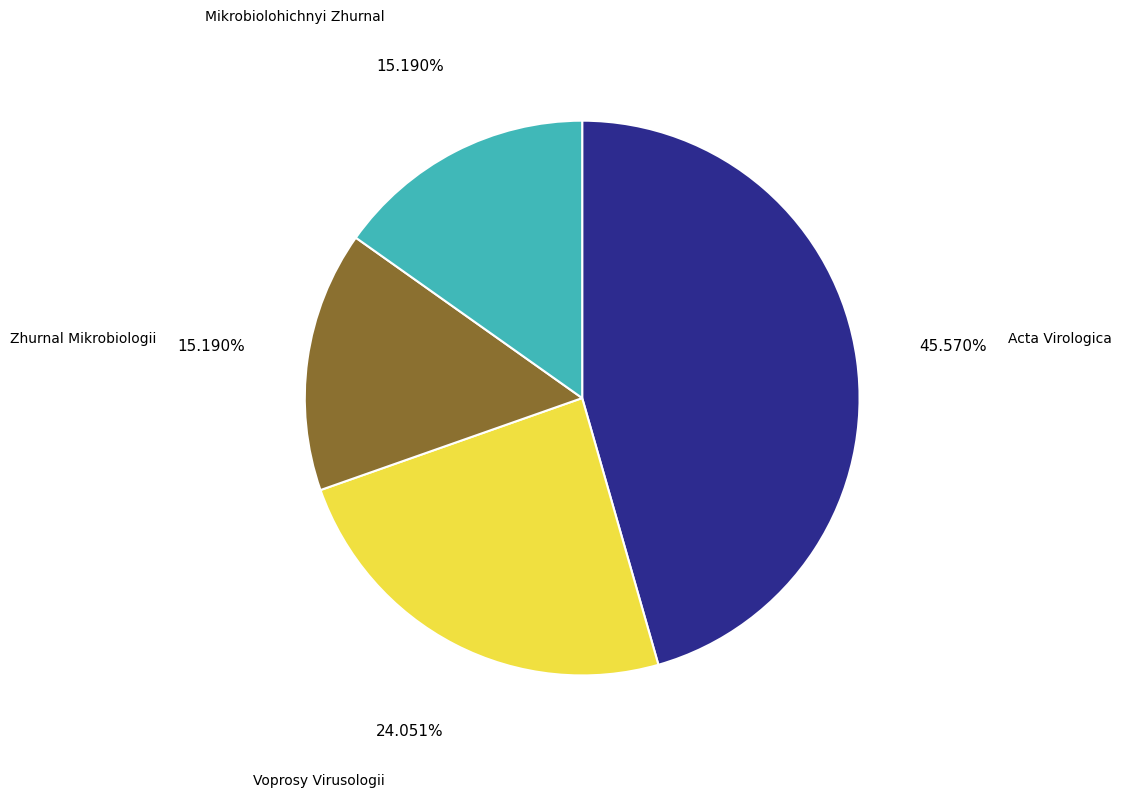

To the nearest percent, what portion does Voprosy Virusologii represent?

24%